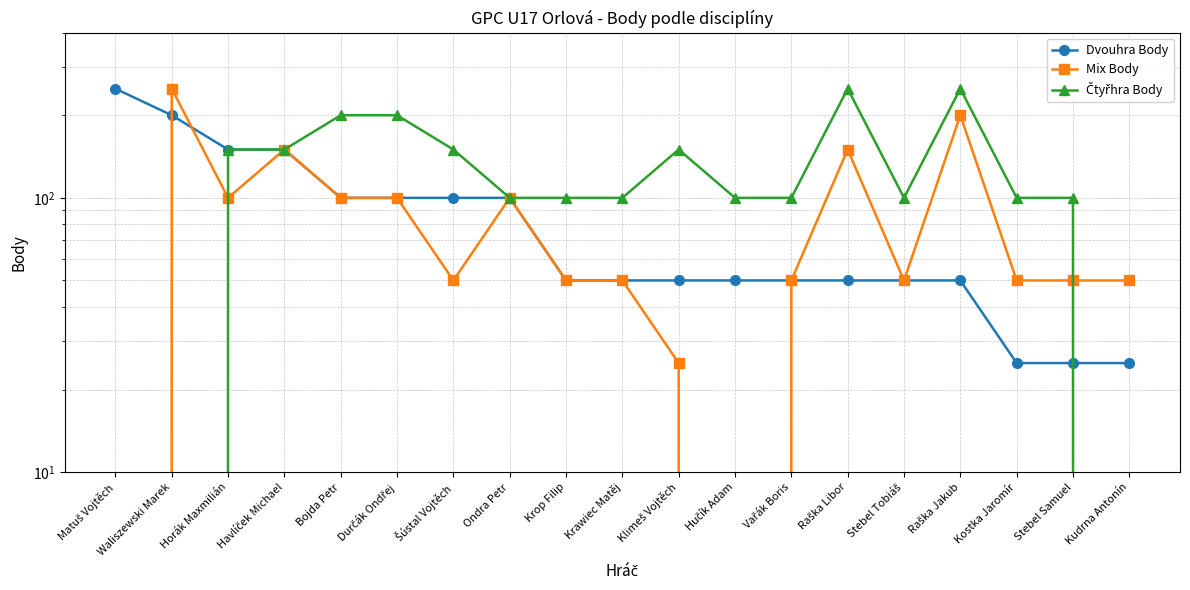

Where do Dvouhra Body and Čtyřhra Body first cross each other?

Stebel Samuel and Kudrna Antonín